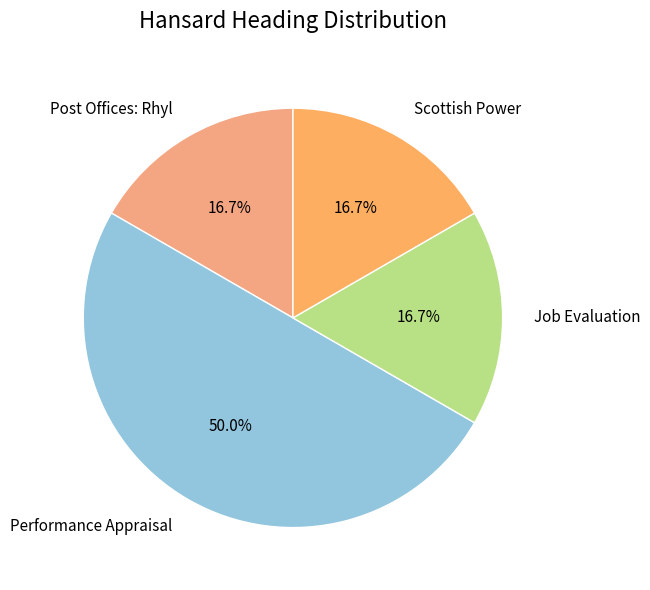

Approximately how many times larger is the value at Post Offices: Rhyl compared to Job Evaluation?

1.0